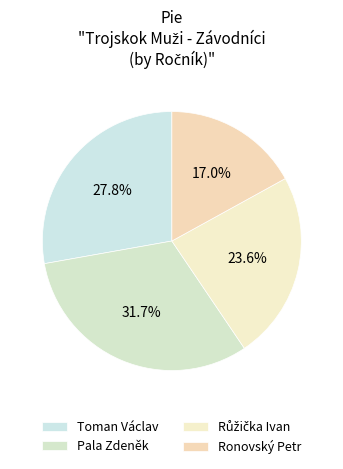

Count the number of slices in the pie.

4